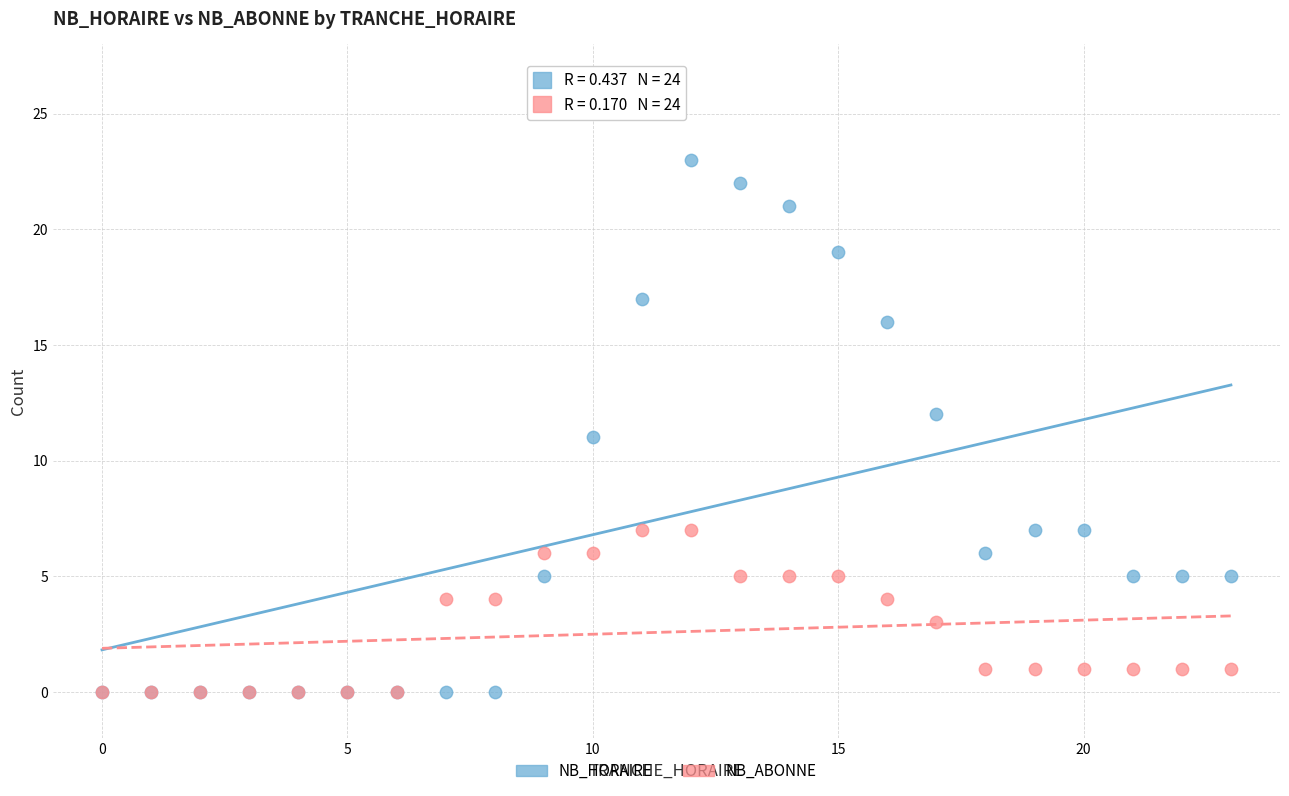

Which series has the widest spread of Y values?

NB_HORAIRE